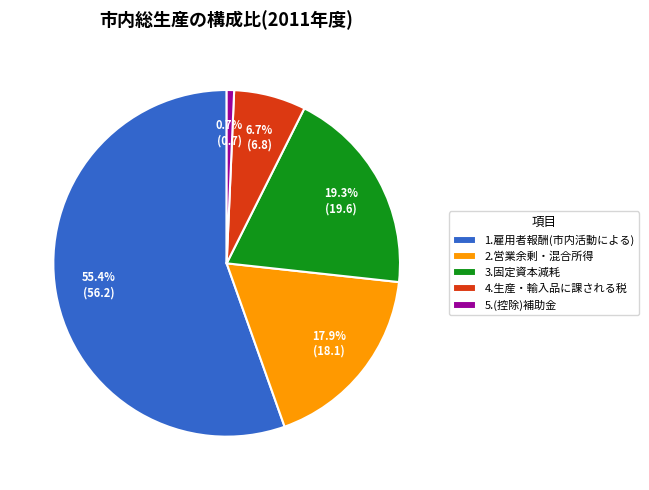

What portion of the pie excludes 3.固定資本減耗?

80.7%